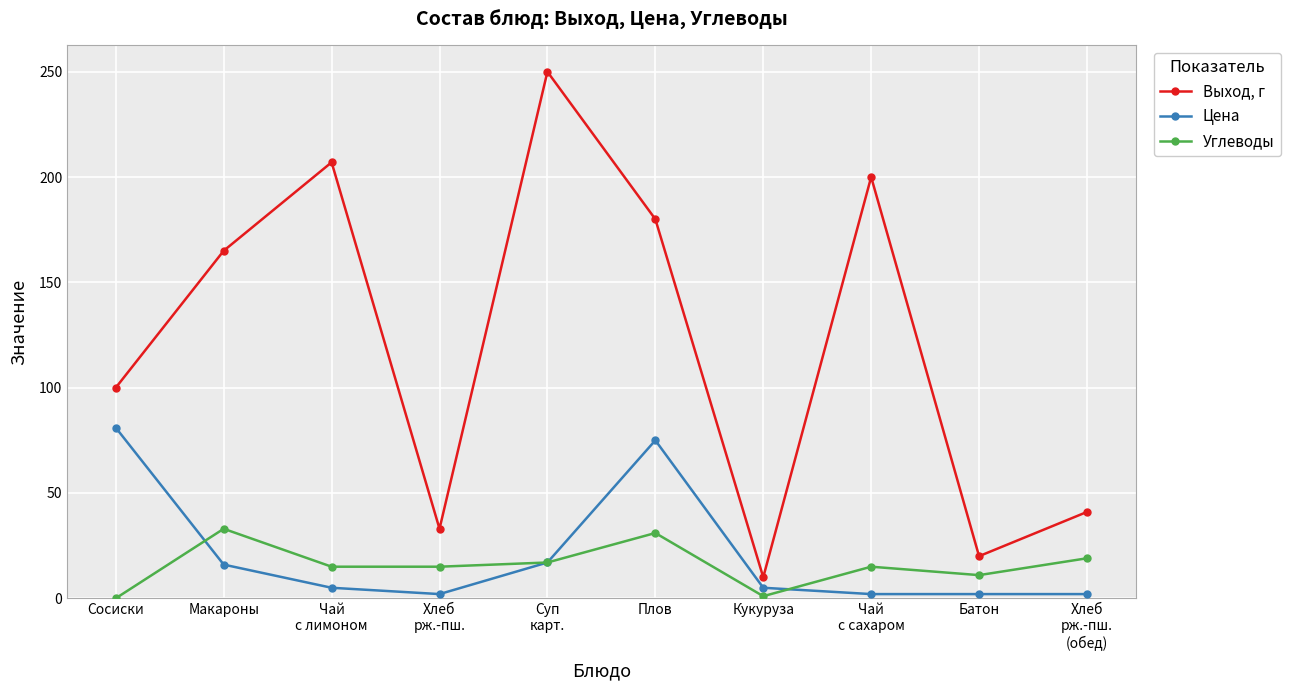

True or false: Углеводы has more than 2 interior local peaks.

True